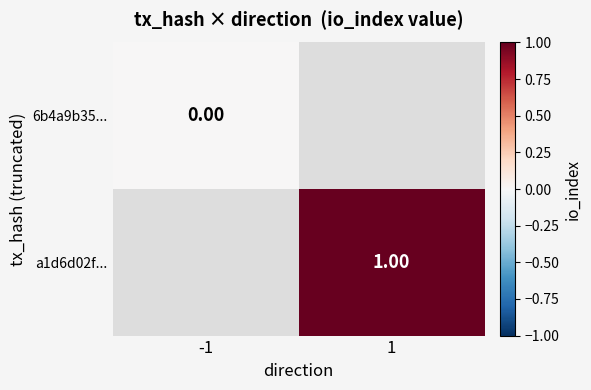

Rank the categories by 6b4a9b35... value from highest to lowest.

-1, 1